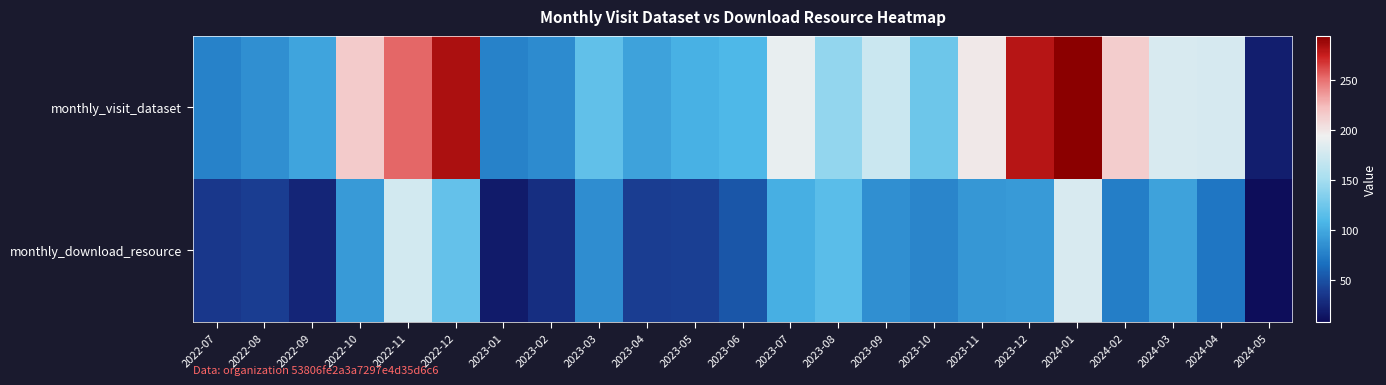

At how many categories does at least one series exceed 164?

11